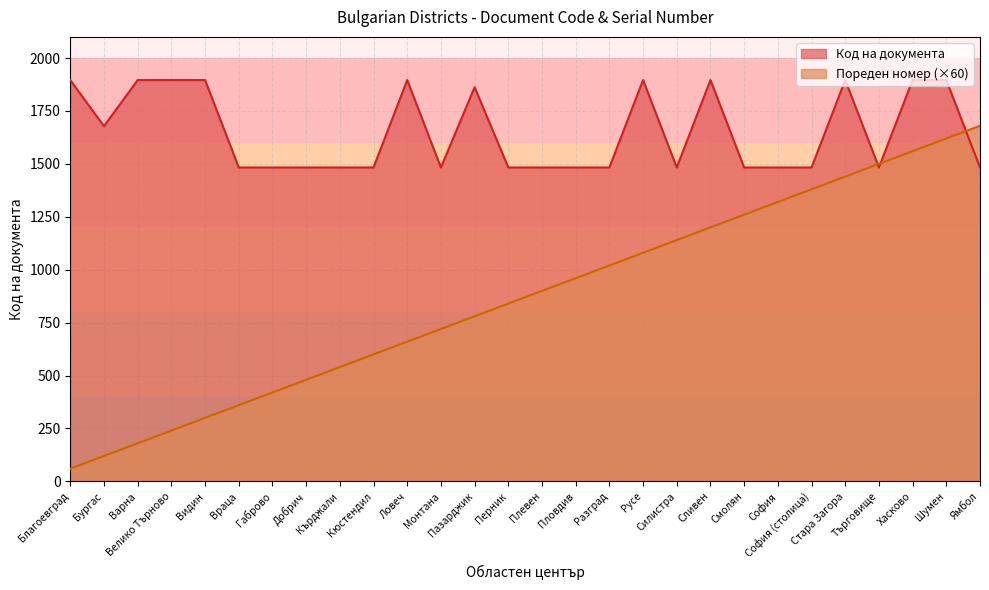

What is the difference between the Пореден номер values at Стара Загора and София?

120